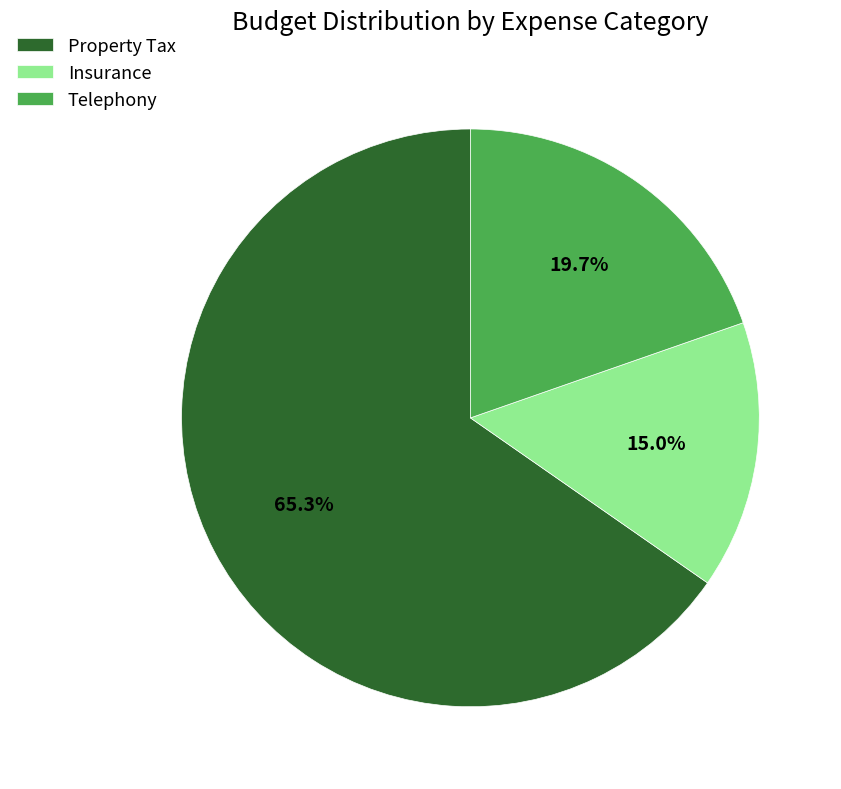

Is it true that Property Tax is 52% of the pie?

False